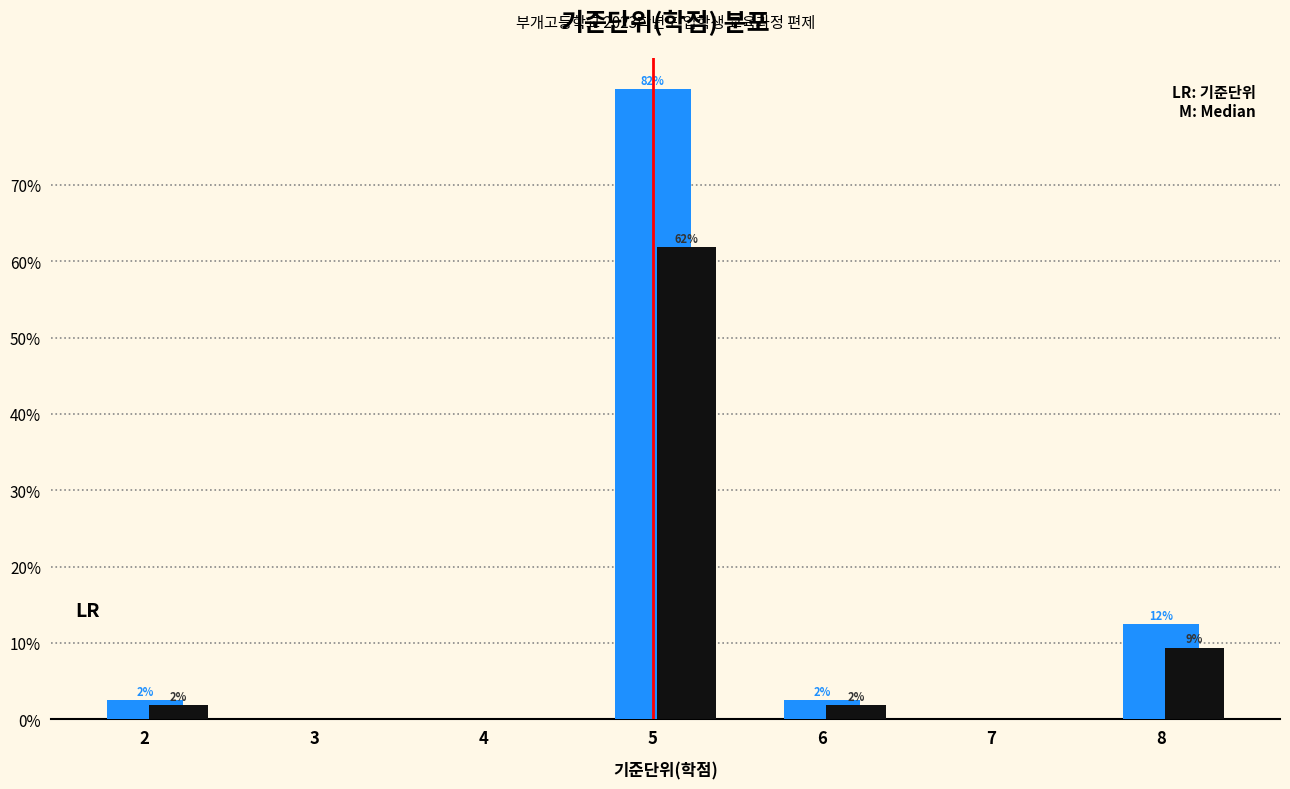

Are the bars grouped side by side (vs. stacked)?

Yes